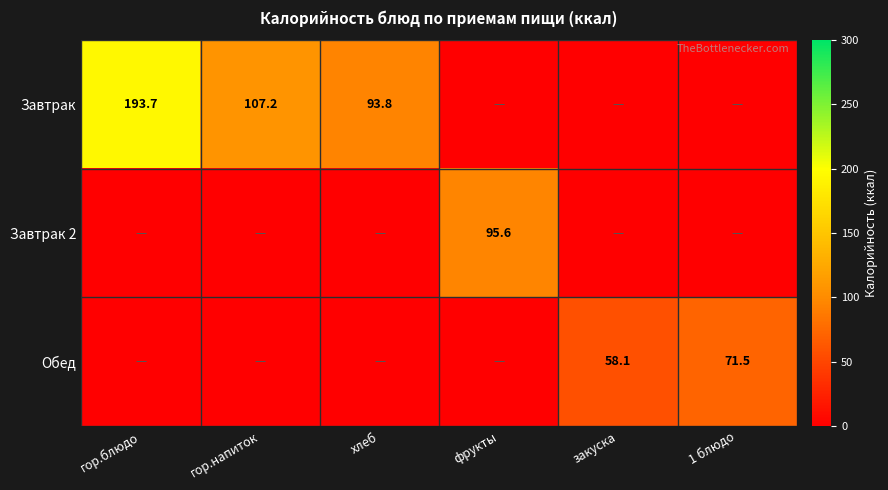

Is it true that Завтрак equals 74.3 at гор.напиток?

False